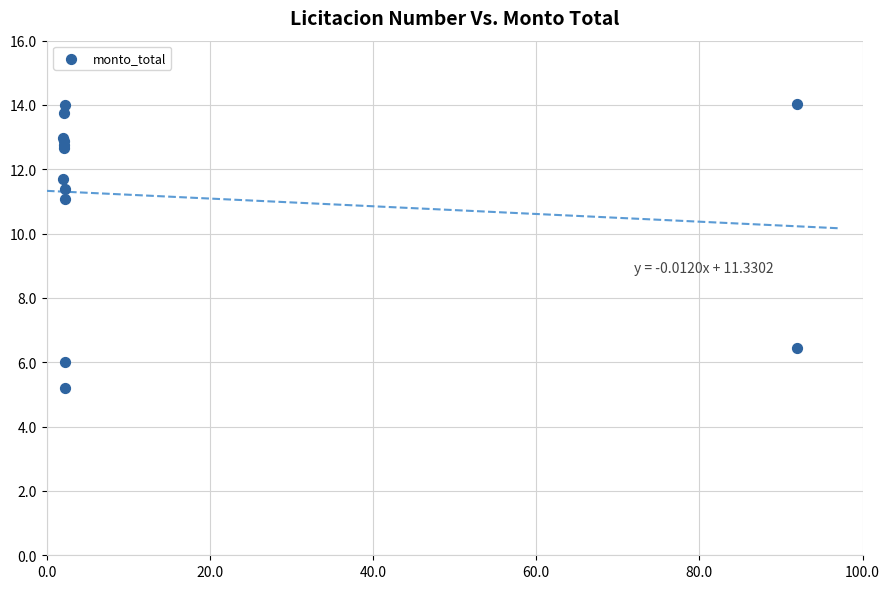

What Y value in the scatter plot is closest to 9?

11.1